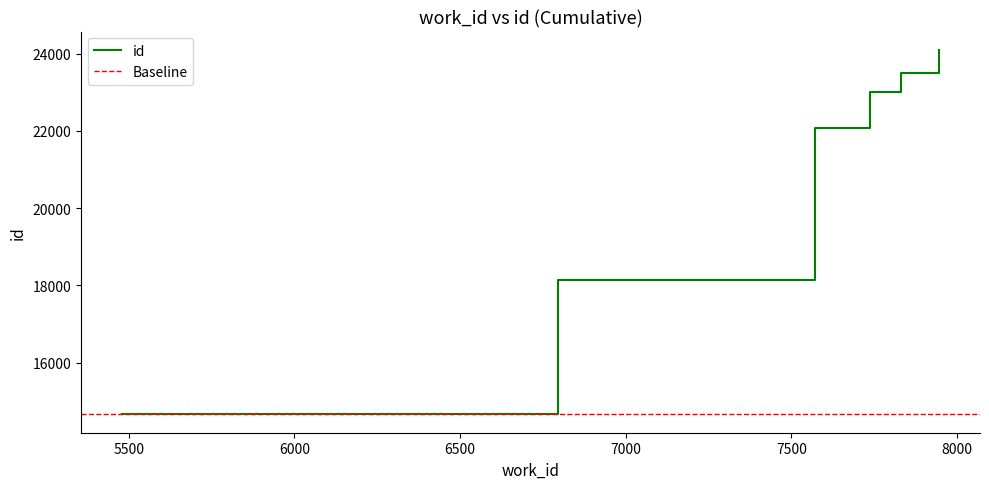

Which category has the highest value across all series?

7946